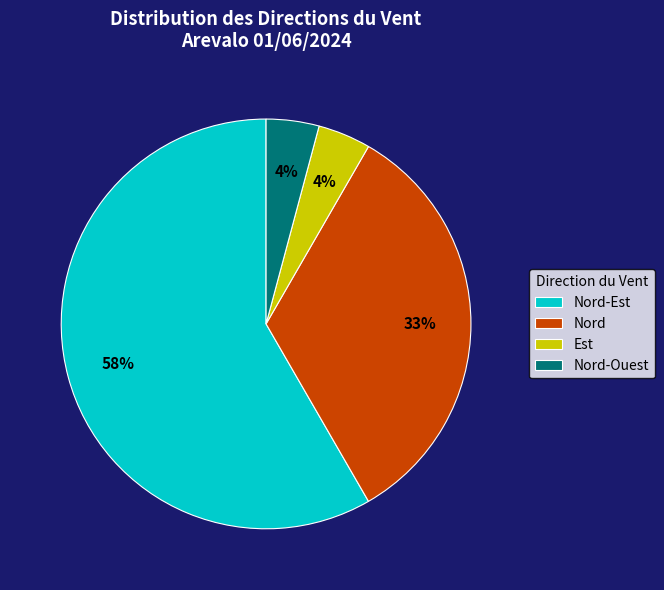

What is the largest slice in the pie chart?

Nord-Est